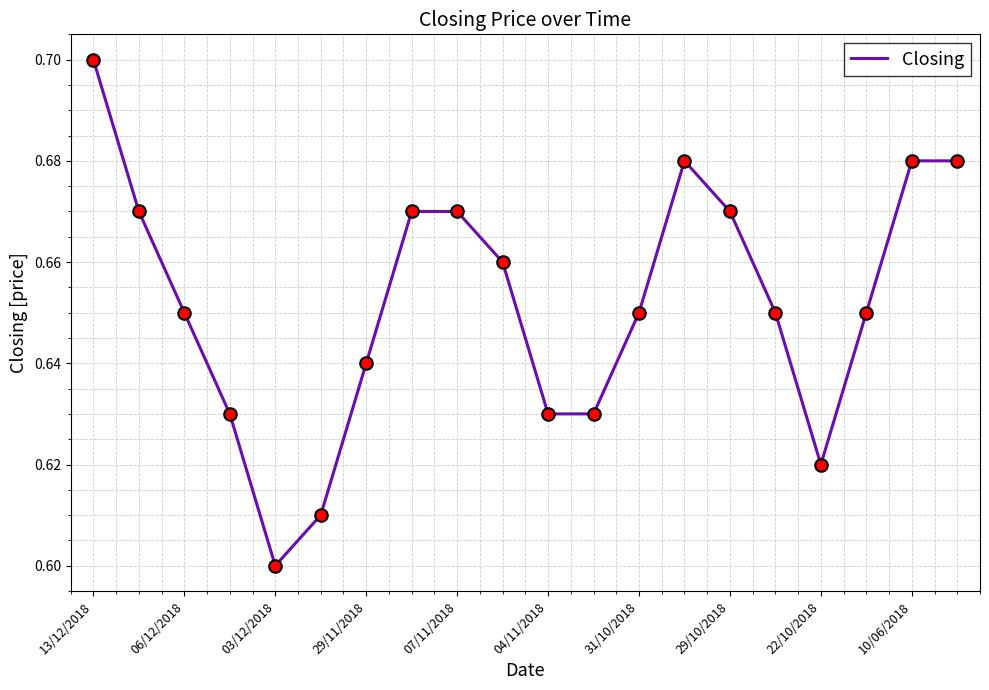

Between 29/10/2018 and 10/06/2018, which is larger?

10/06/2018